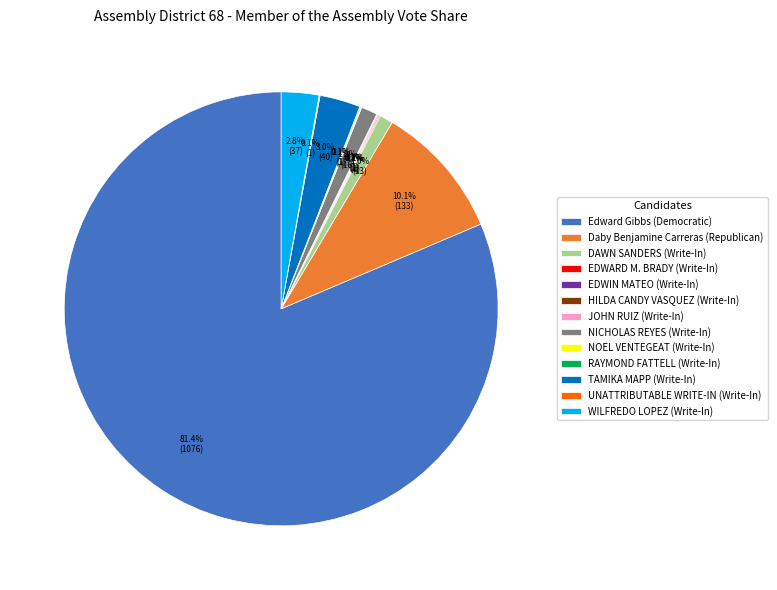

What portion of the pie excludes NICHOLAS REYES (Write-In)?

98.8%